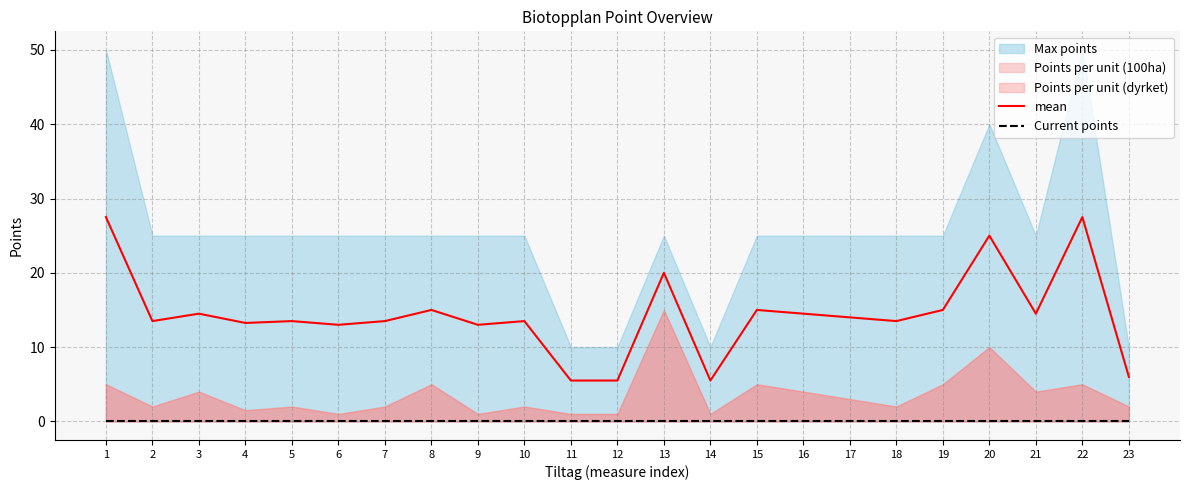

The mean series shows 5.6 at 2. True or false?

False